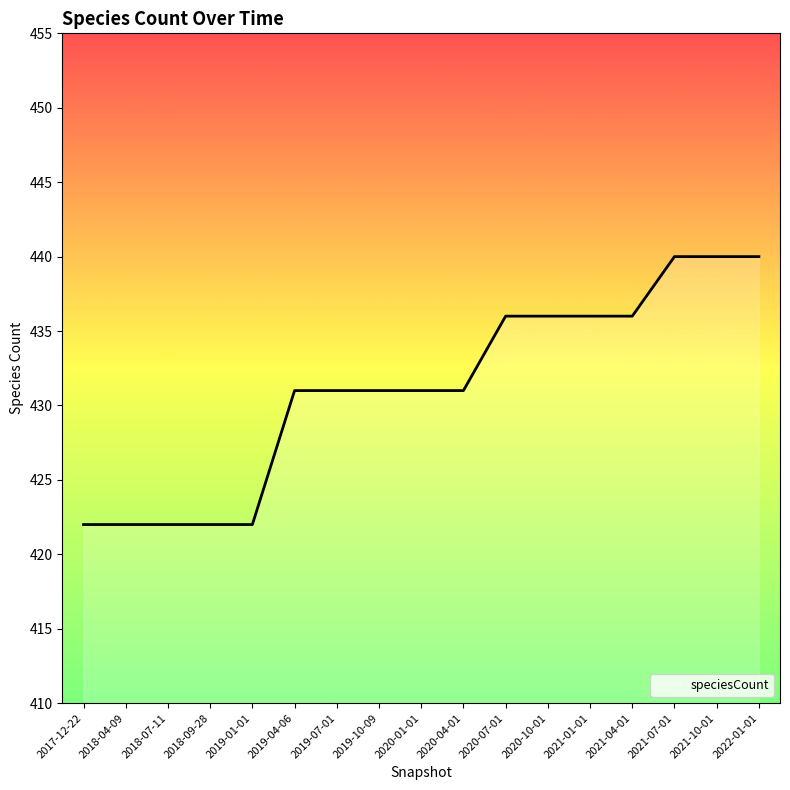

What is the maximum value shown in the chart?

440